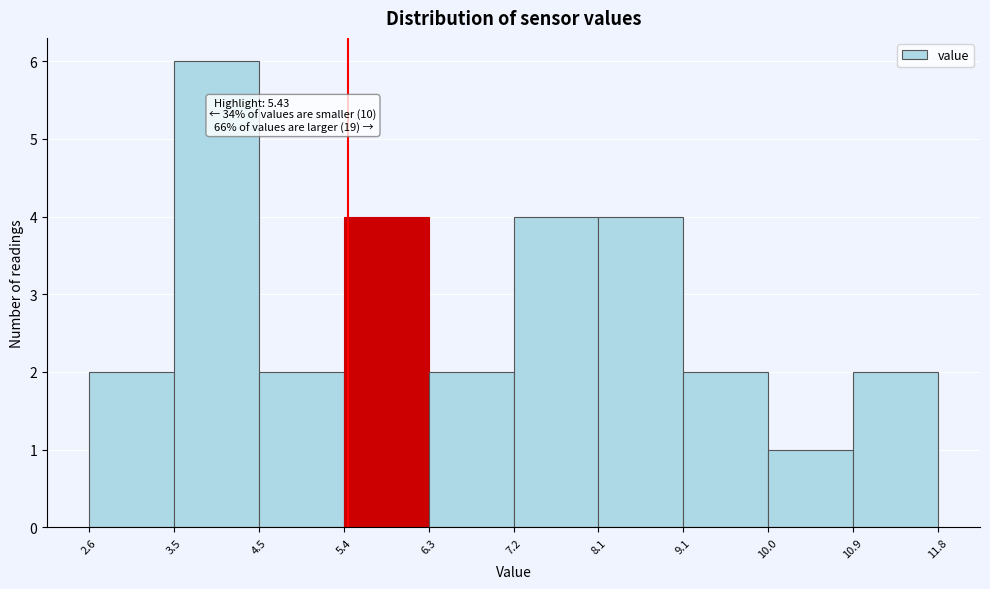

Over which range of the x-axis is the bar tallest?

3.5 to 4.5